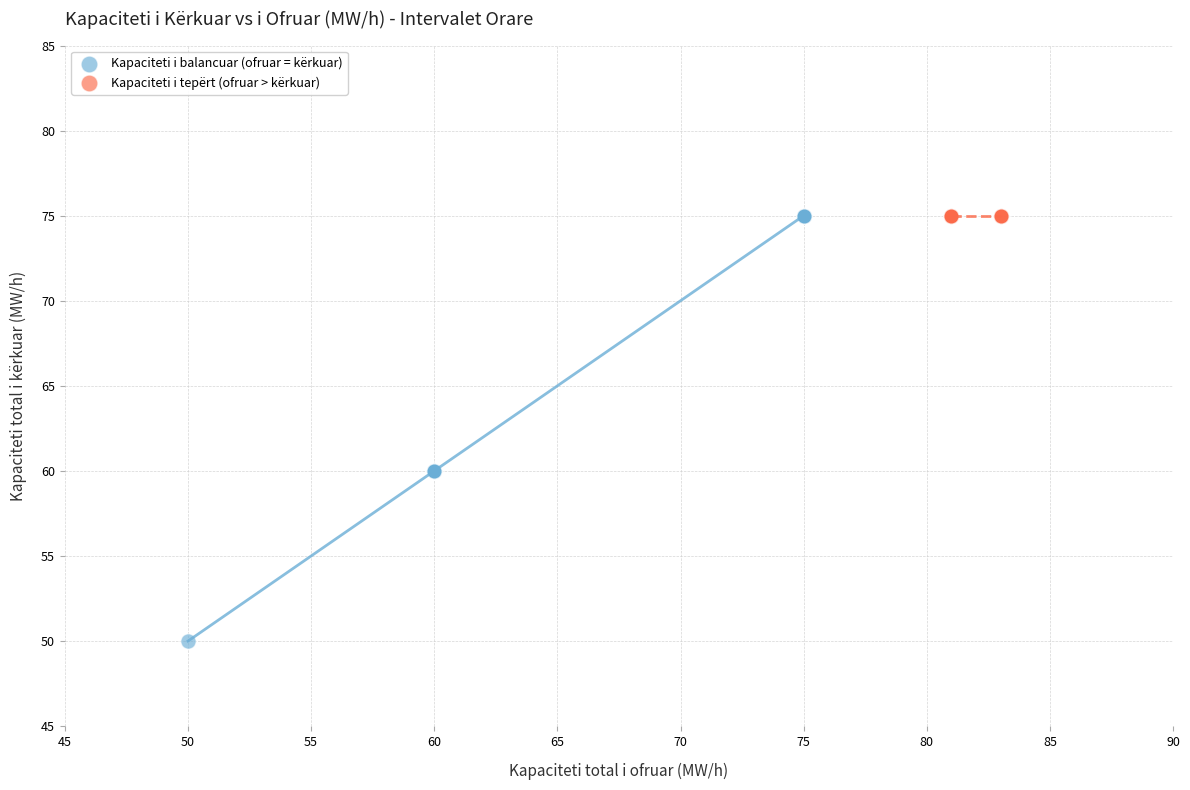

Which series contains the lowest Y value?

Kapaciteti i balancuar (ofruar = kërkuar)